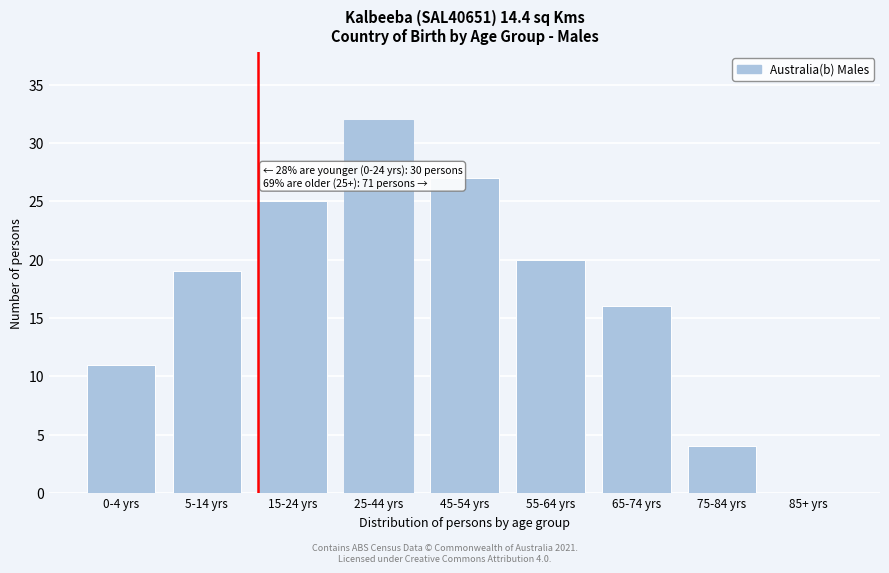

Reading left to right, what are all the values shown in this chart?

0-4 yrs=11	5-14 yrs=19	15-24 yrs=25	25-44 yrs=32	45-54 yrs=27	55-64 yrs=20	65-74 yrs=16	75-84 yrs=4	85+ yrs=0